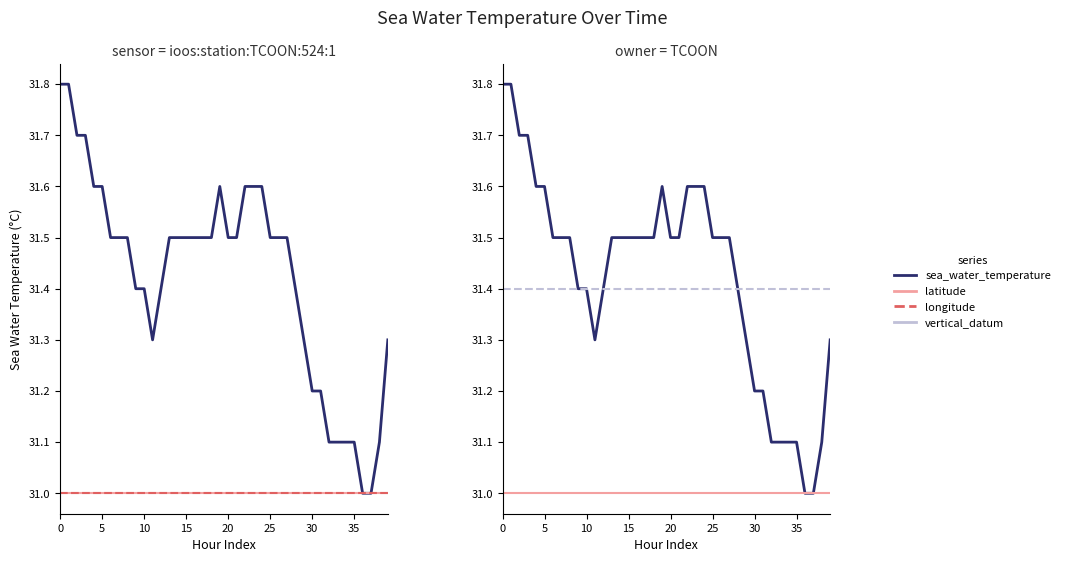

True or false: vertical_datum and latitude cross at least once.

False